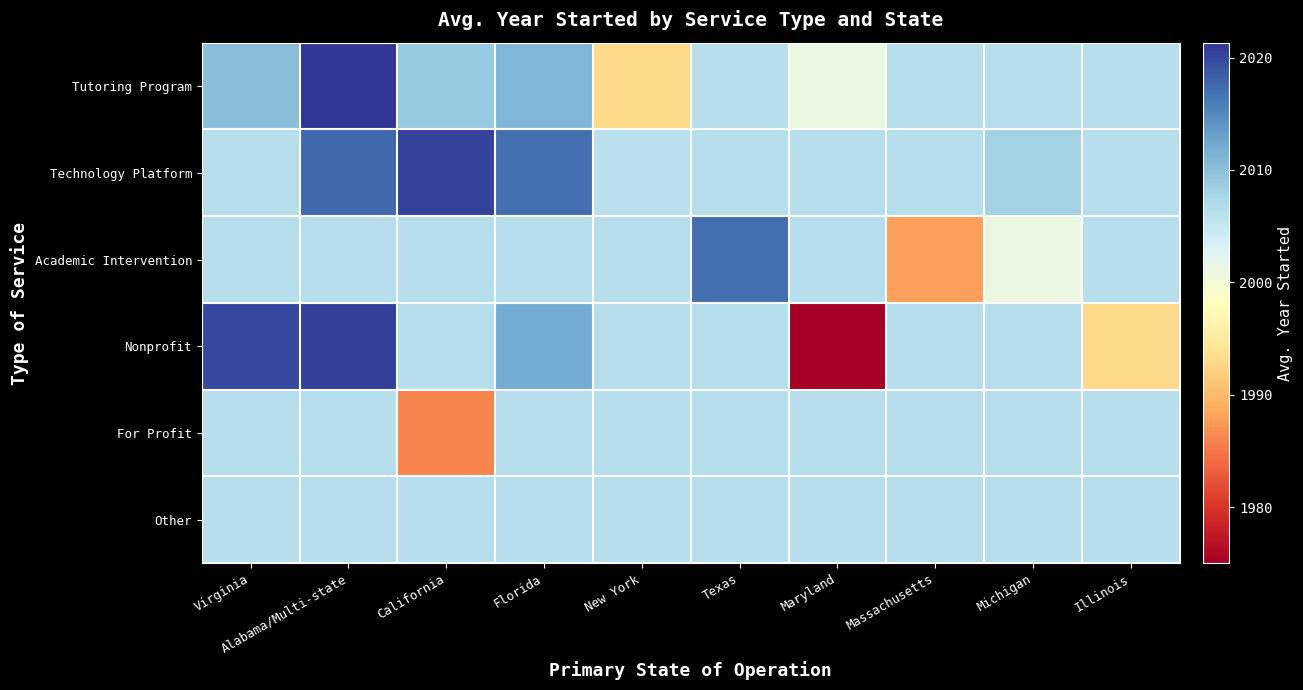

What is the total value across all series at Michigan?

12034.4